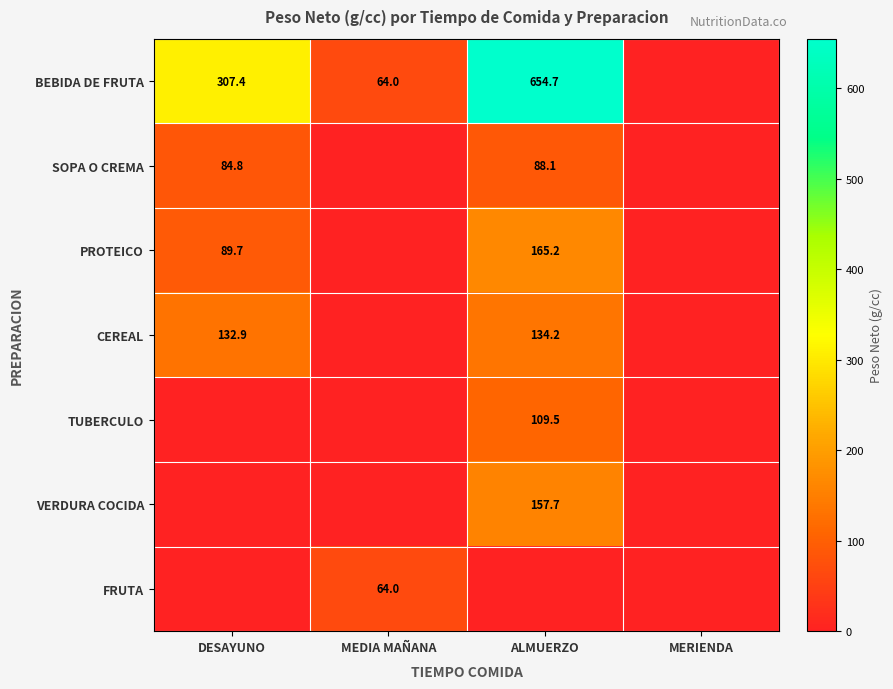

What is the maximum value shown in the chart?

654.7